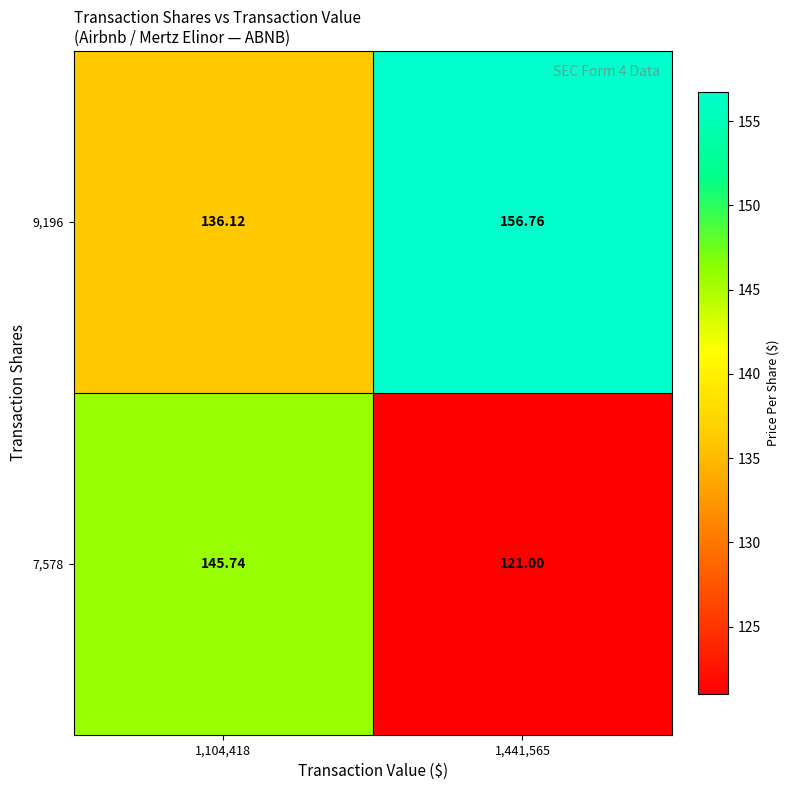

Which series changed the most between 1,104,418 and 1,441,565?

7,578